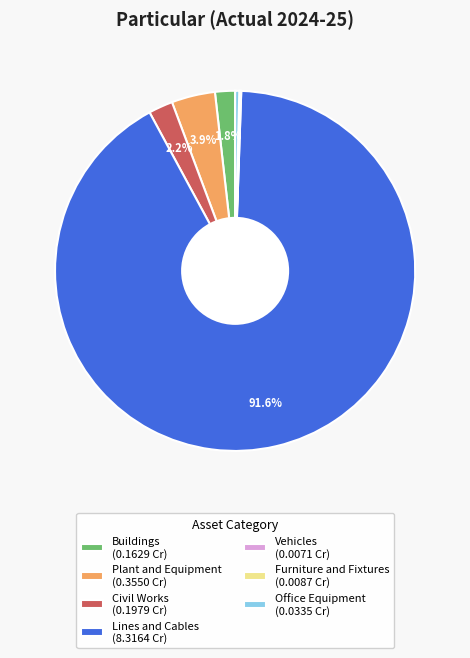

Is Plant and Equipment (0.3550 Cr) the majority of the pie?

No